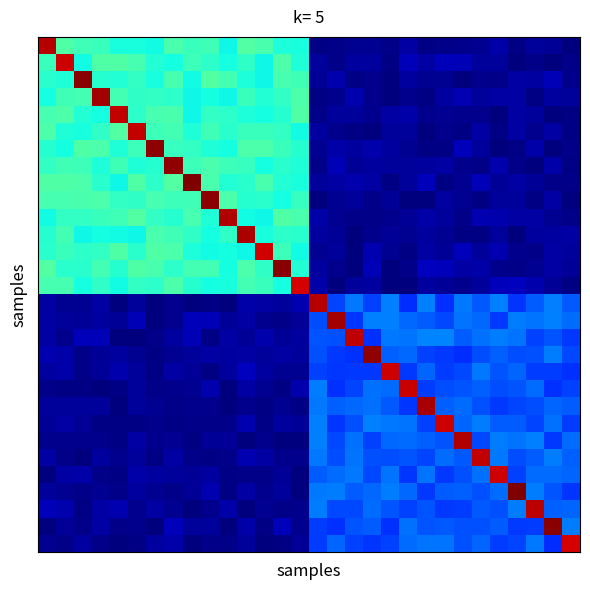

At which category is the sum across all series the highest?

7